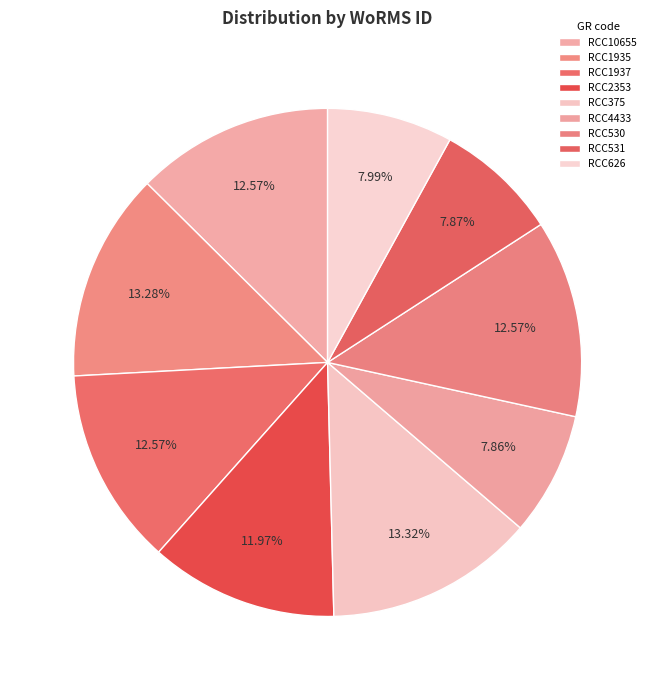

How many segments does this pie chart have?

9